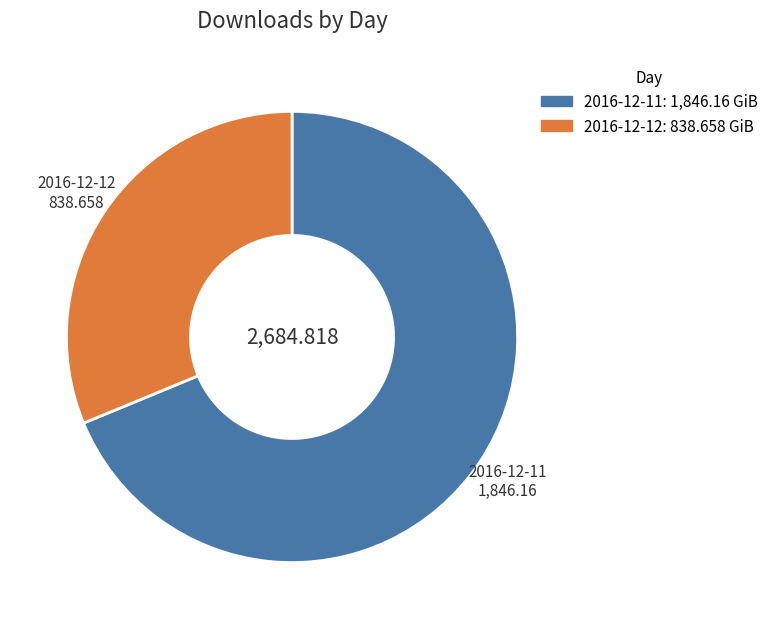

Which has a higher value, 2016-12-11 or 2016-12-12?

2016-12-11